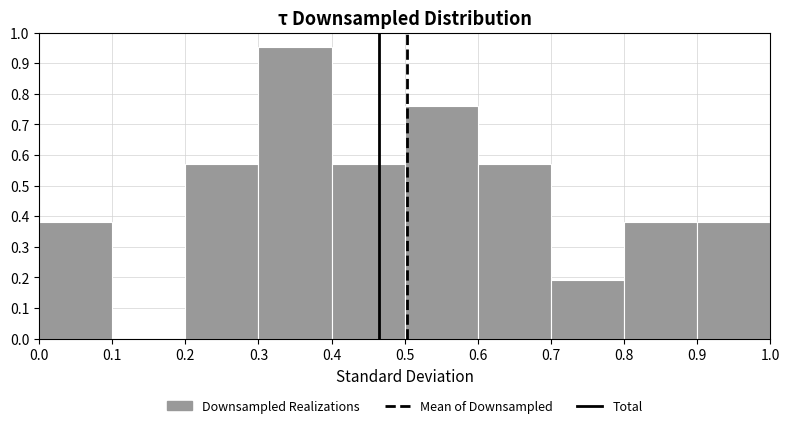

Which range on the x-axis has the tallest bar?

0.3 to 0.4